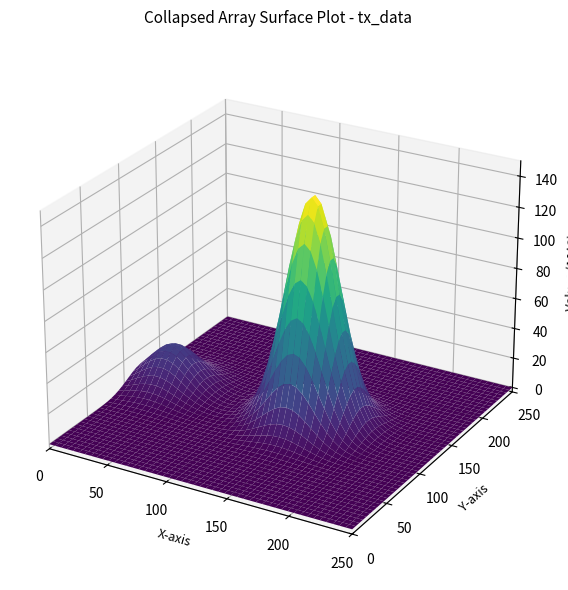

Is it true that 3338ebf5e1a540ff5f91a730dce7164817ad6b9 equals 1043326014.8 at time_stamp?

False